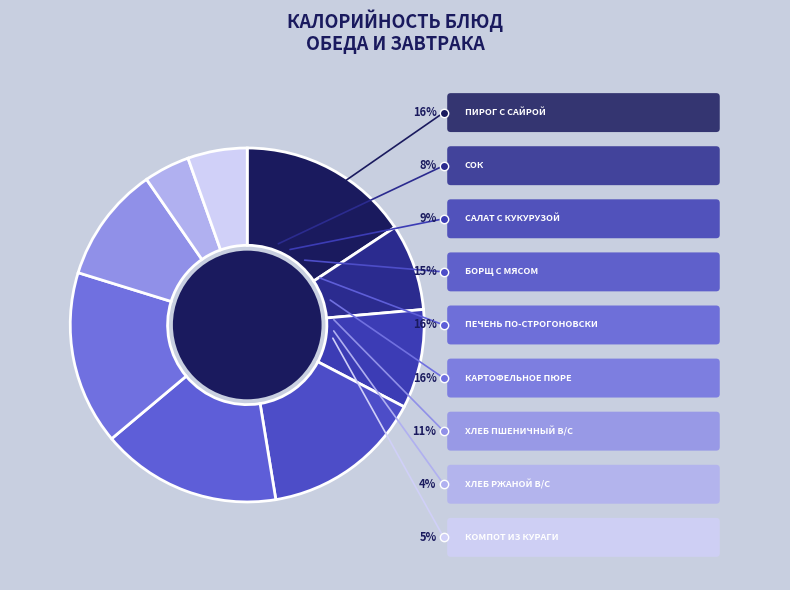

To the nearest percent, what percentage of the pie is хлеб ржаной в/с?

4%